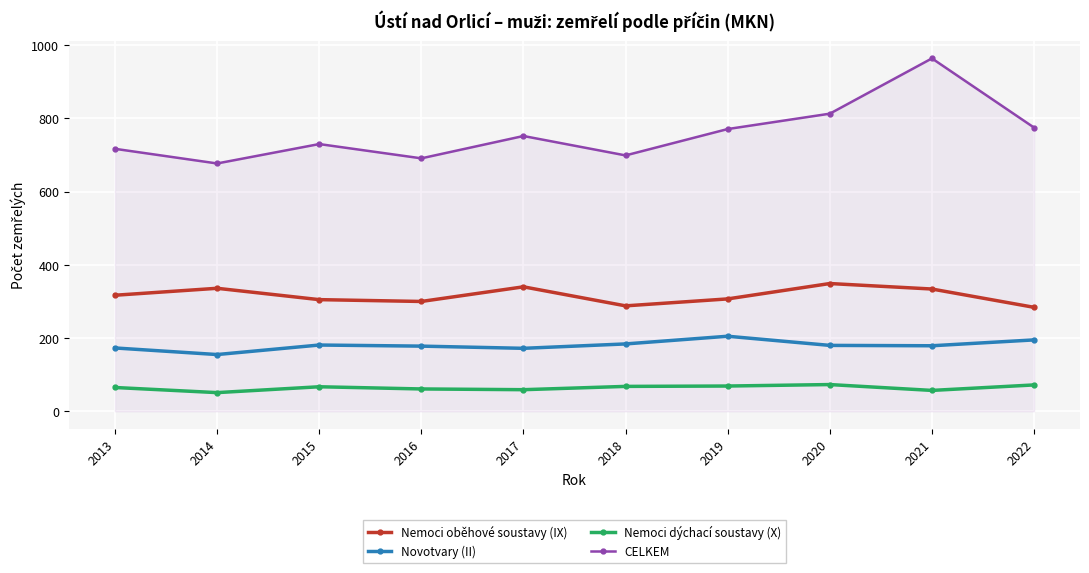

List the series in order of their overall mean, highest first.

CELKEM, Nemoci oběhové soustavy (IX), Novotvary (II), Nemoci dýchací soustavy (X)